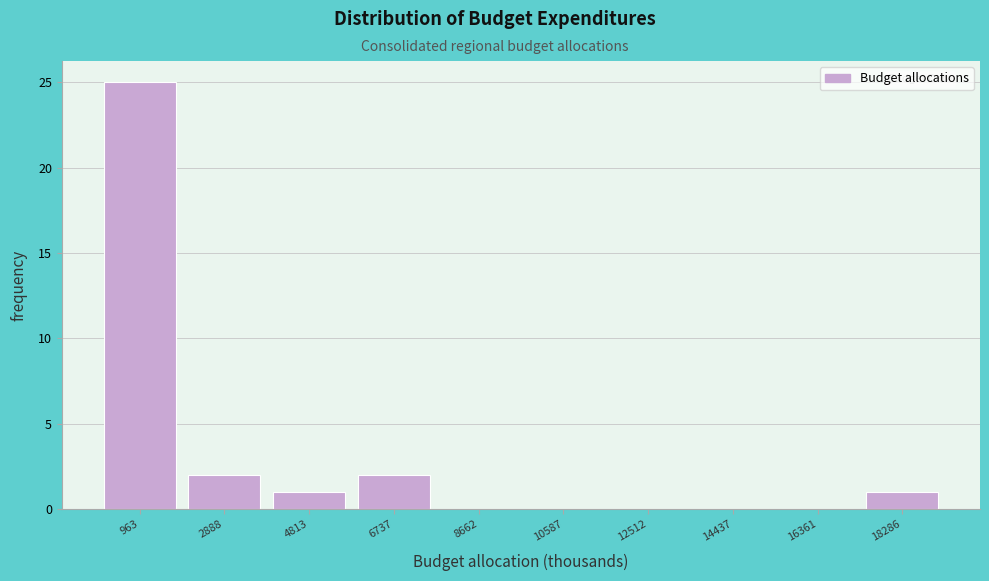

What is the height of the bar covering 0 to 2000 on the x-axis? Neither the bar edges nor the heights are printed on the chart, so give them approximately, as read against the axes.

25